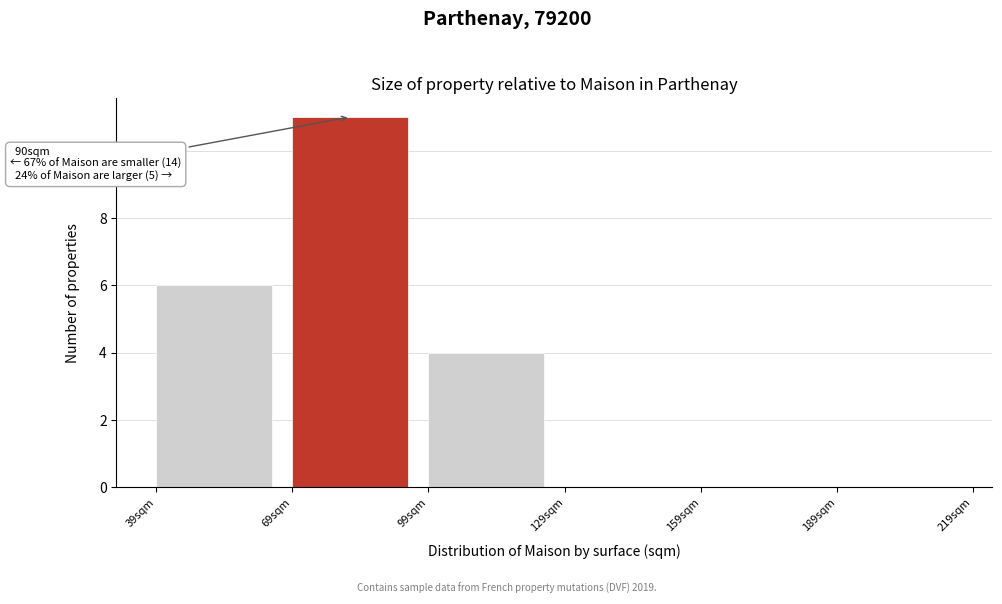

Which range on the x-axis has the tallest bar?

69 to 99